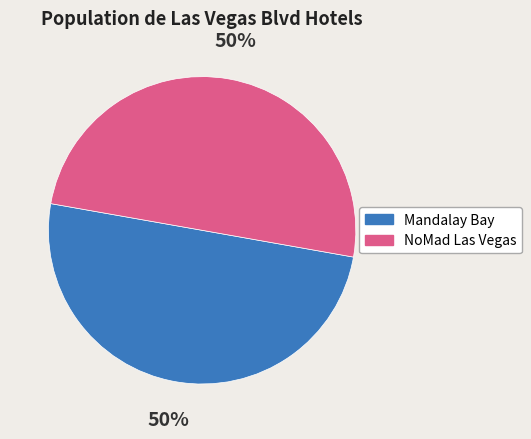

The Mandalay Bay slice represents 42% of the pie. True or false?

False